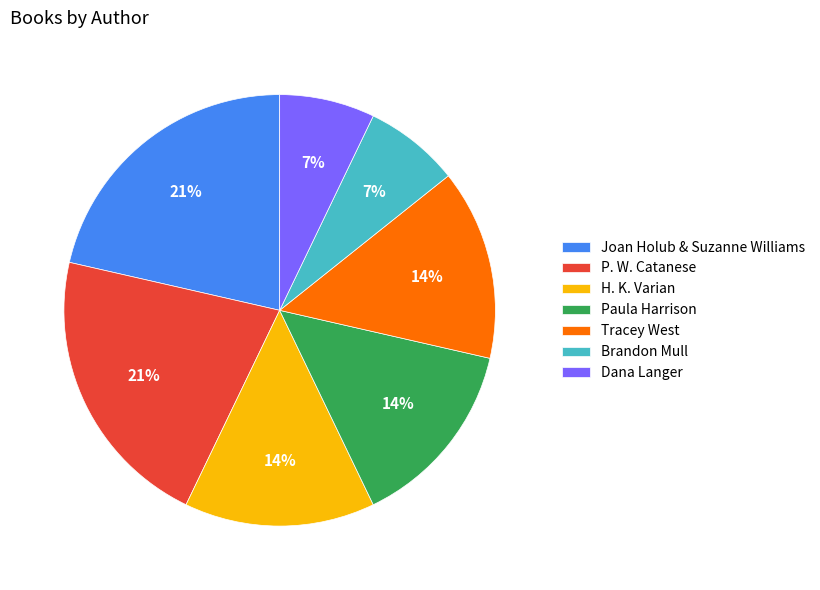

True or false: Joan Holub & Suzanne Williams accounts for 11% of the total.

False